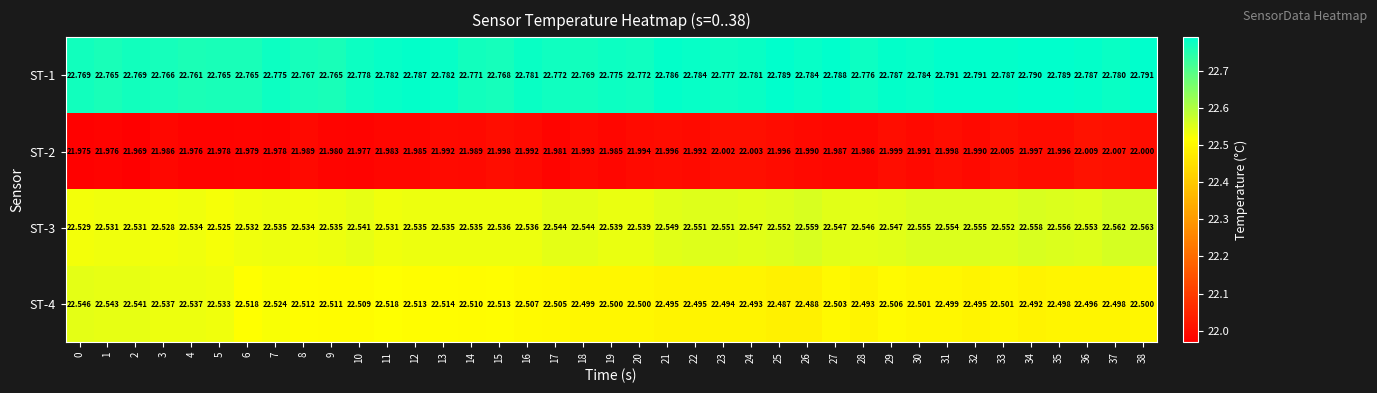

Rank the series by their maximum value, from highest to lowest.

ST-1, ST-3, ST-4, ST-2